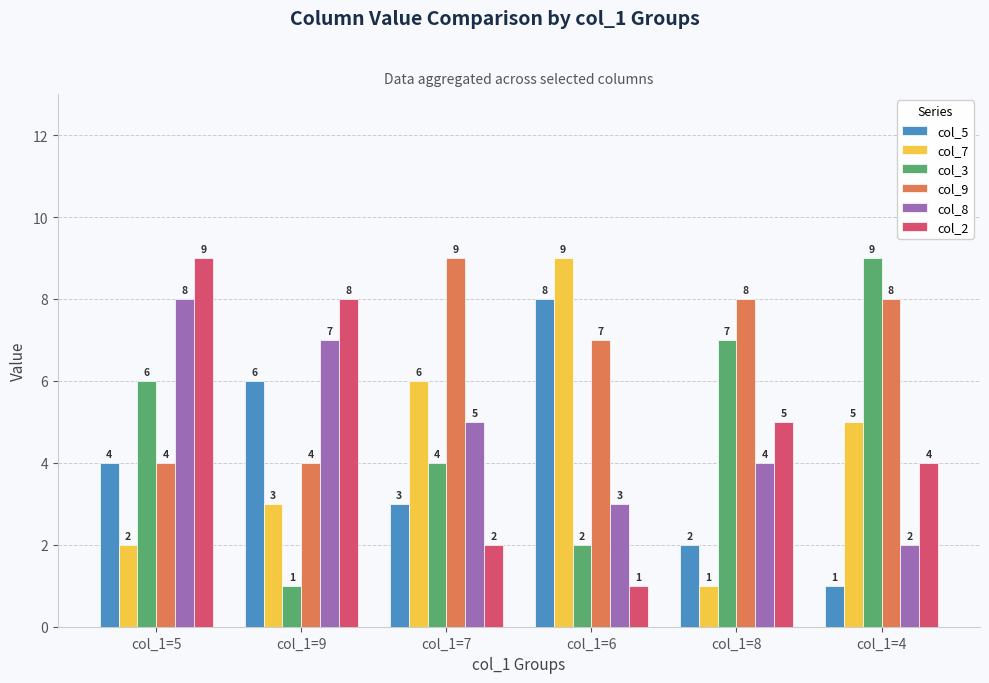

What is the highest value of the col_8 series?

8